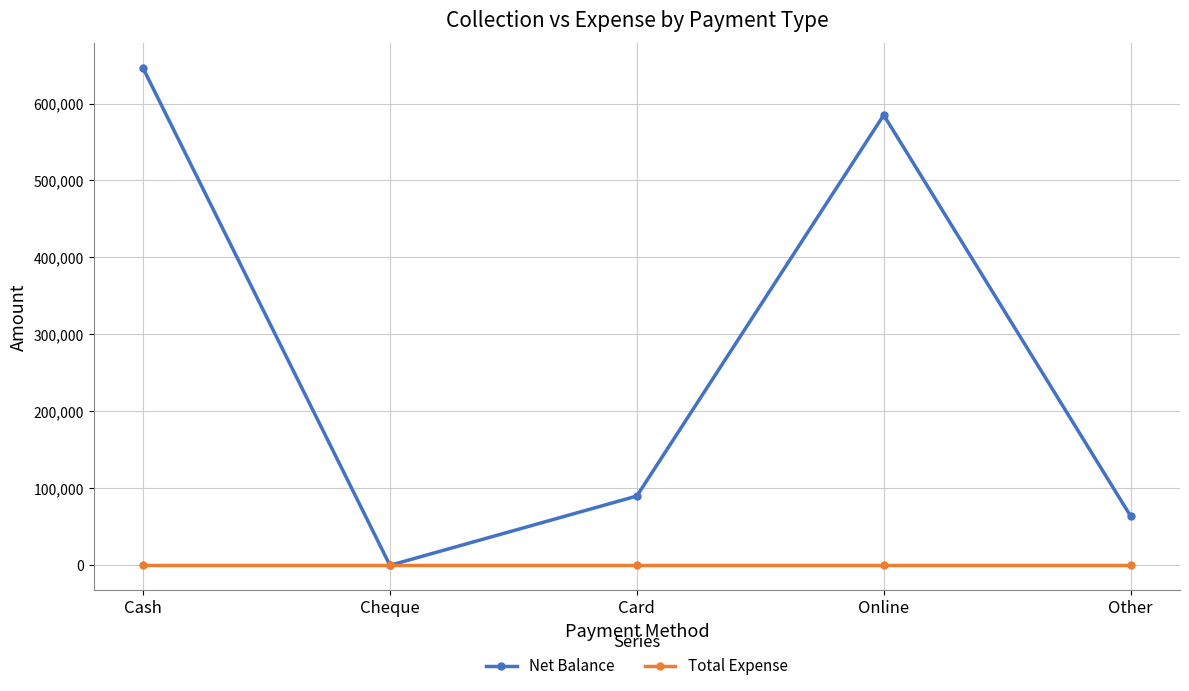

What is the sum of the Net Balance values at Cash and Cheque?

646000